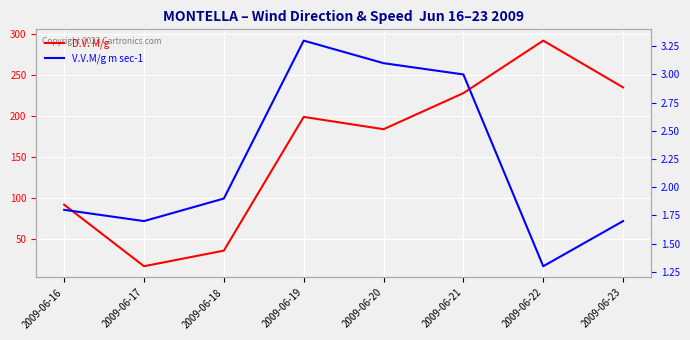

What is the minimum value shown in the chart?

1.3